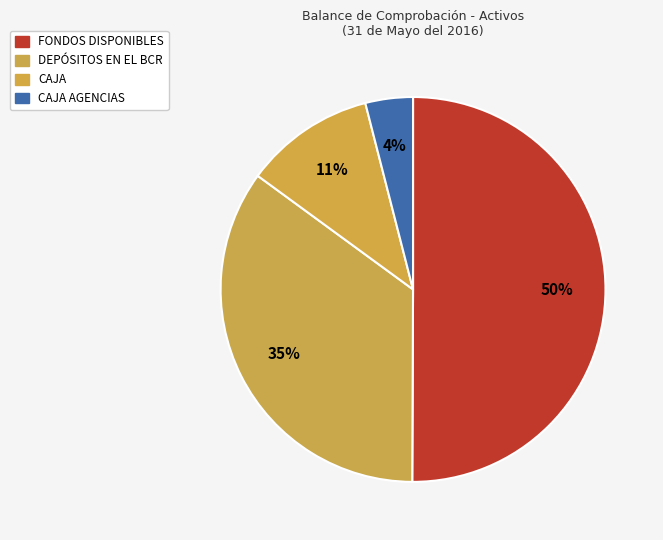

What is the smallest slice in the pie chart?

CAJA AGENCIAS